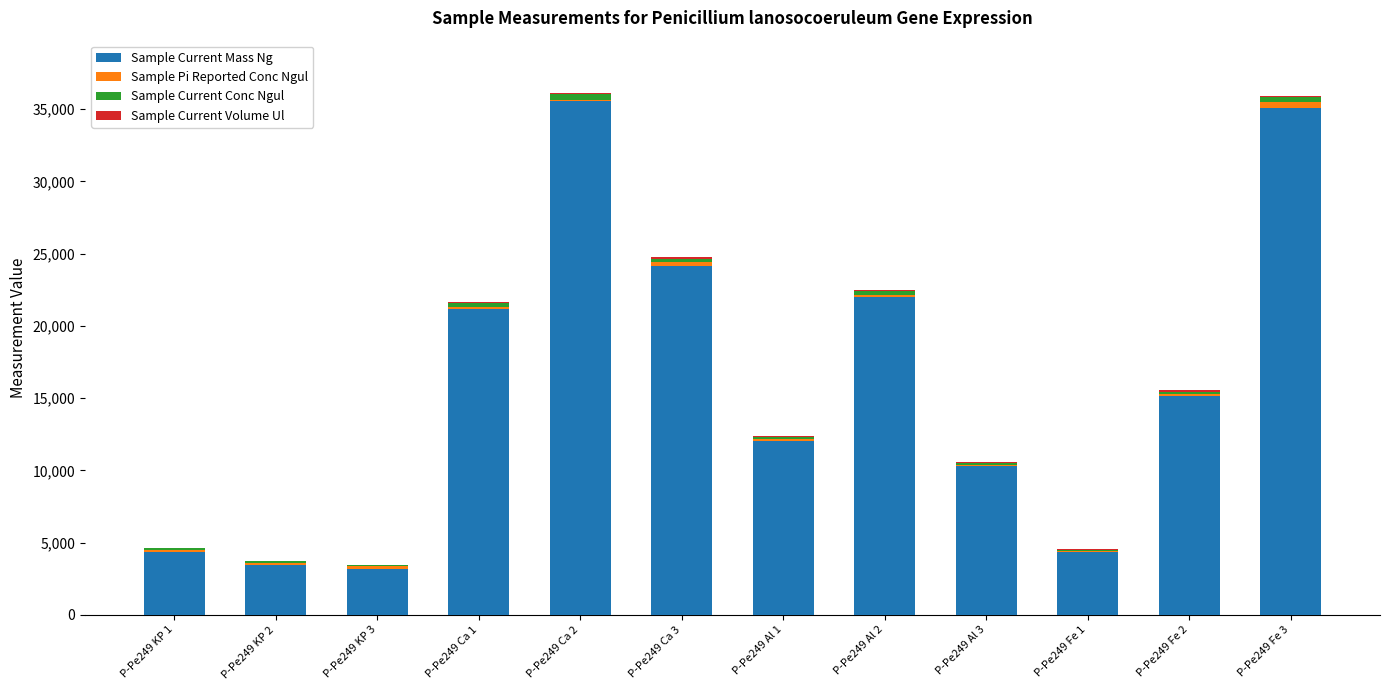

What is the sum of all Sample Current Mass Ng values?

190711.5